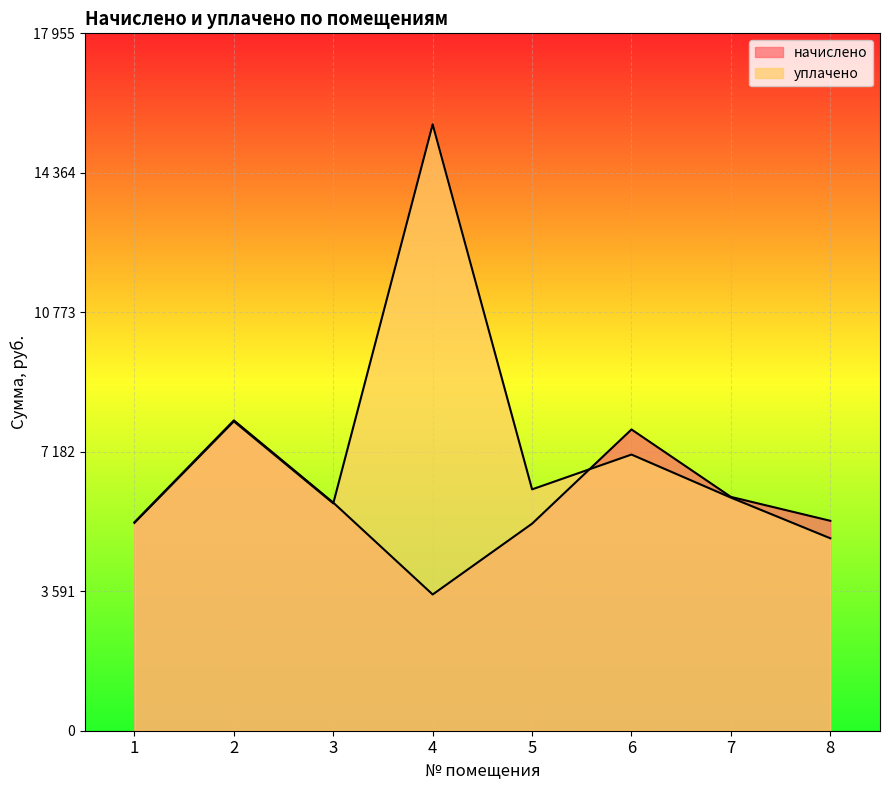

What is the sum of the начислено values at 5 and 4?

8838.8